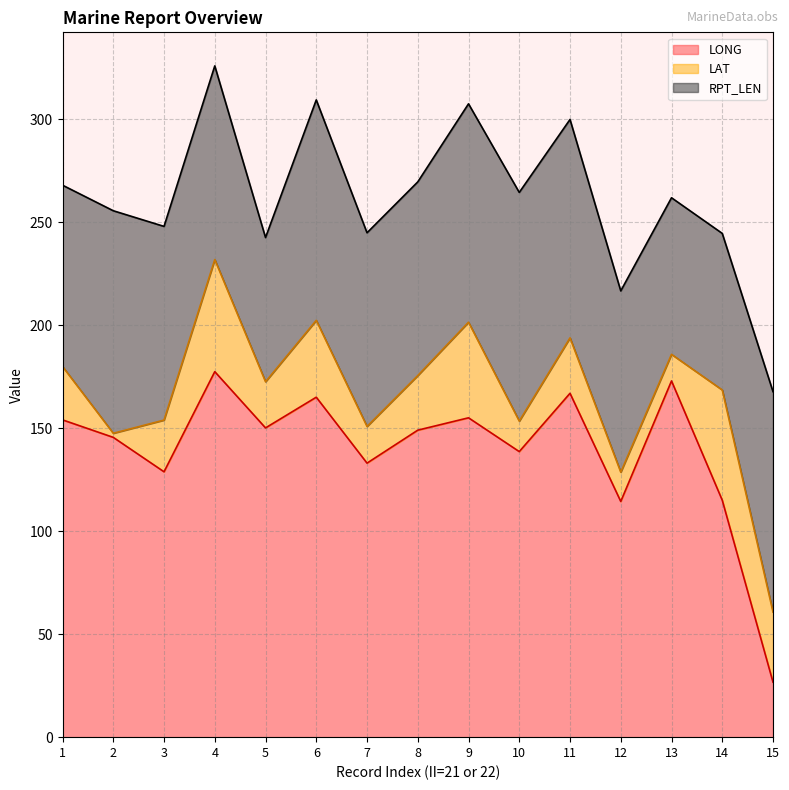

What is the value of the LAT point at the 9th from the left?

46.4